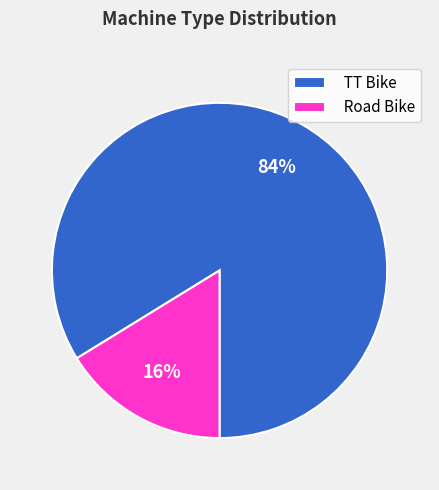

How many segments does this pie chart have?

2